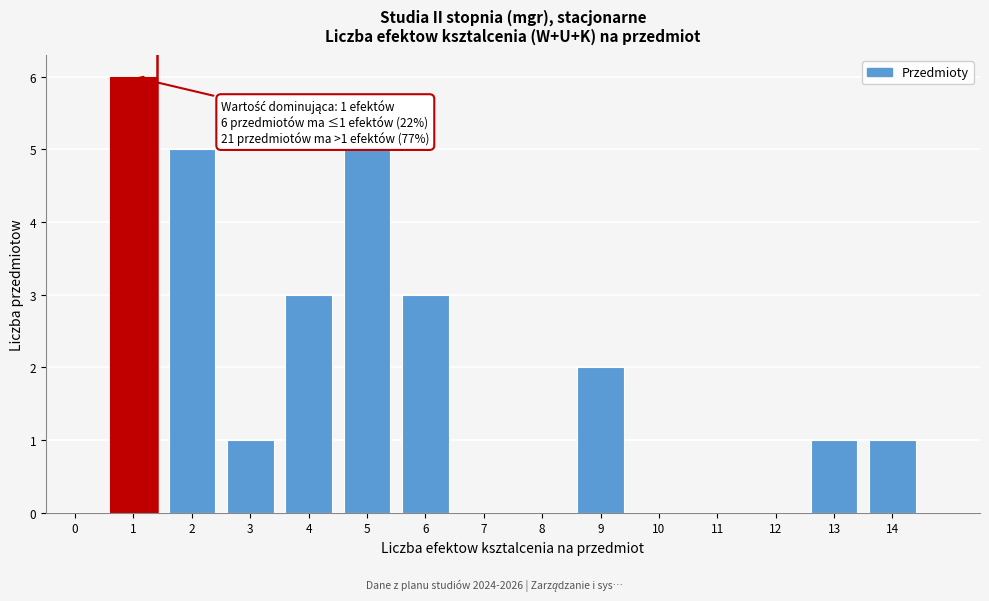

Reading left to right, what are all the values shown in this chart?

0=0	1=6	2=5	3=1	4=3	5=5	6=3	7=0	8=0	9=2	10=0	11=0	12=0	13=1	14=1